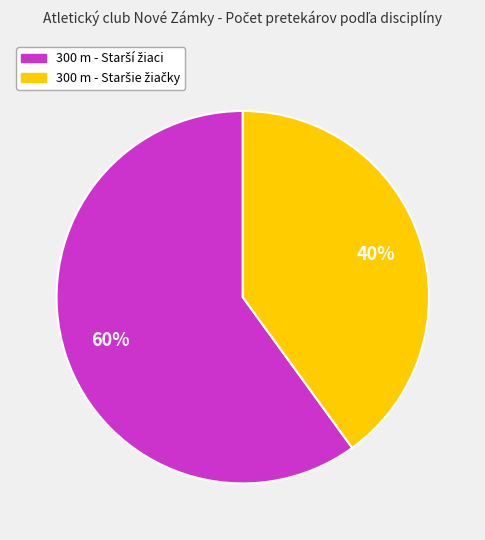

To the nearest percent, what is the difference between the largest and smallest slice percentages?

20%